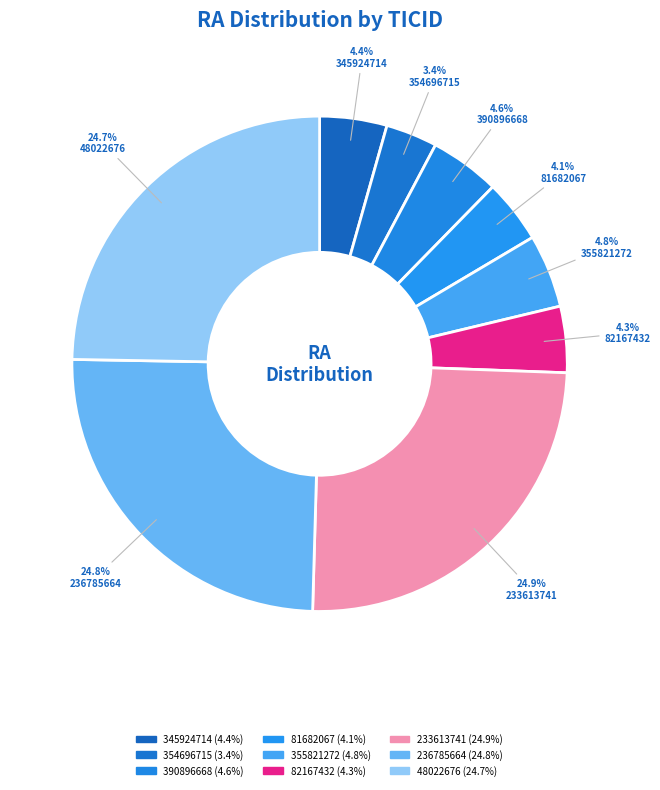

The 354696715 slice represents 3% of the pie. True or false?

True